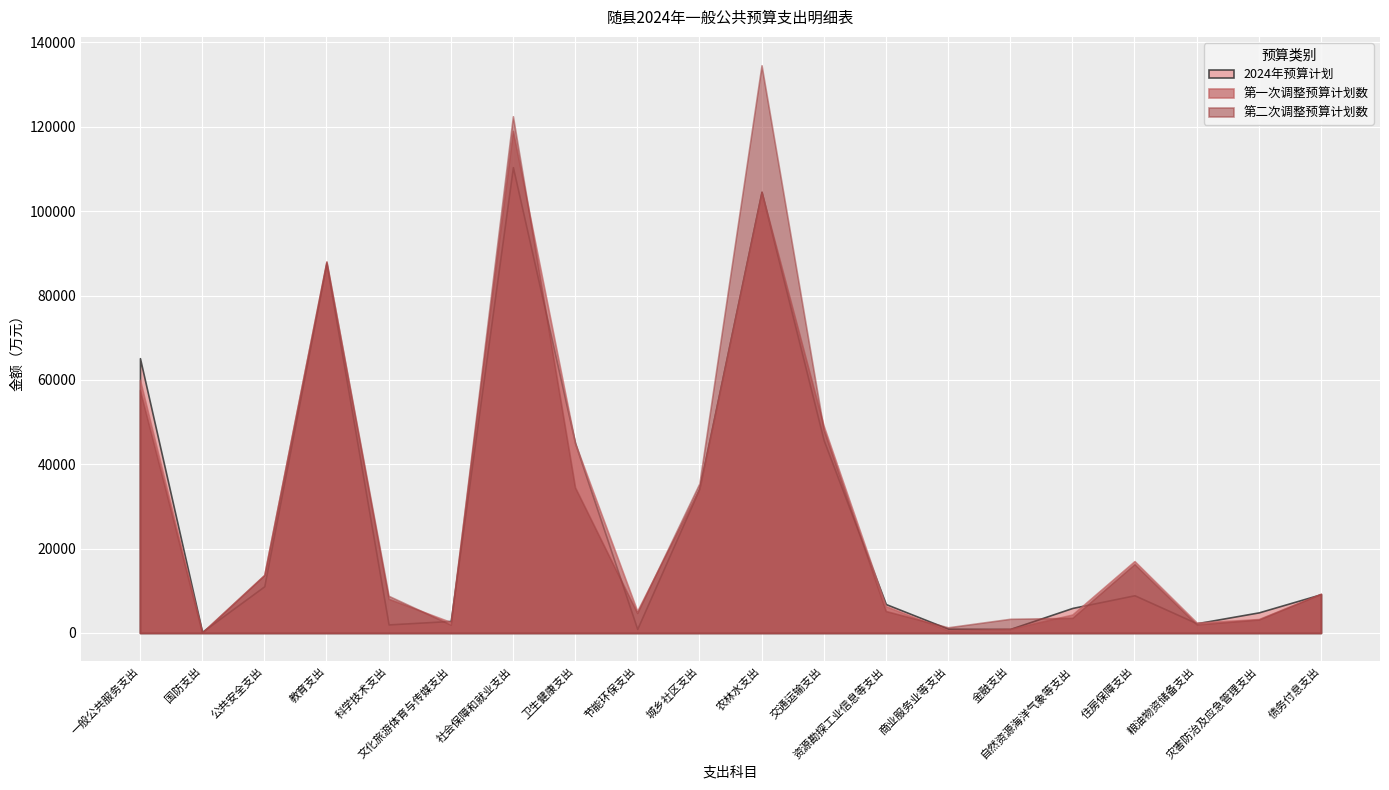

How many categories are shown in the chart?

20